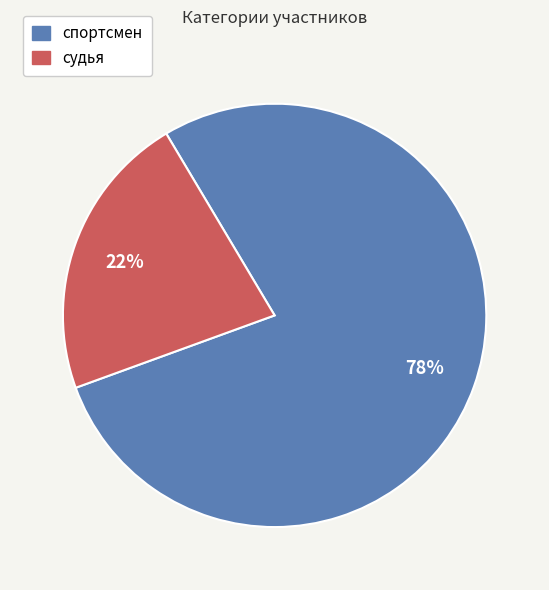

How many segments does this pie chart have?

2